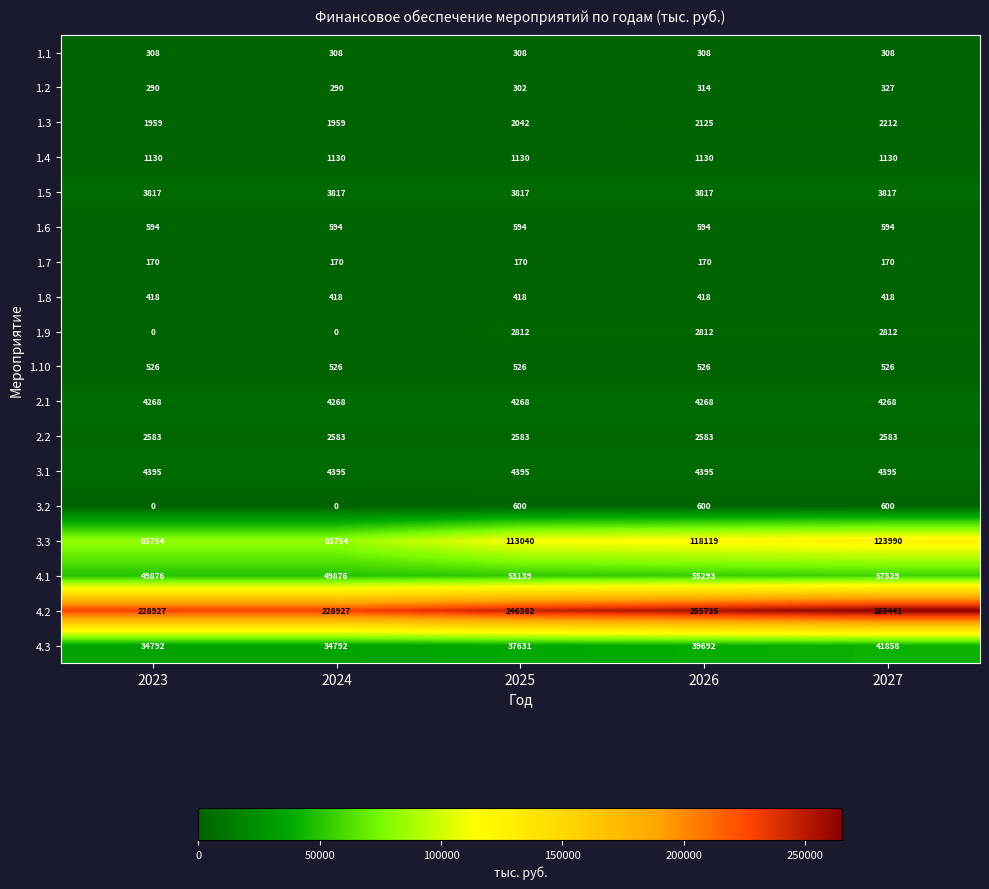

What is the difference between the second highest and minimum values in the 1.2 series?

24